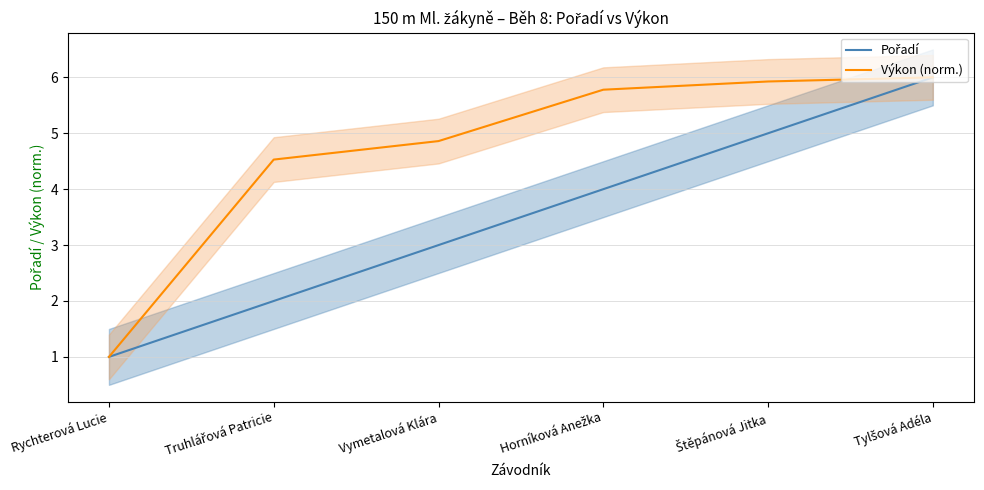

What position from the right is Vymetalová Klára?

4